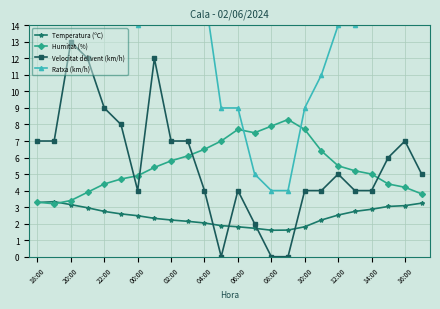

What are all the series names shown in the legend?

Temperatura (ºC), Humitat (%), Velocitat del vent (km/h), Ratxa (km/h)